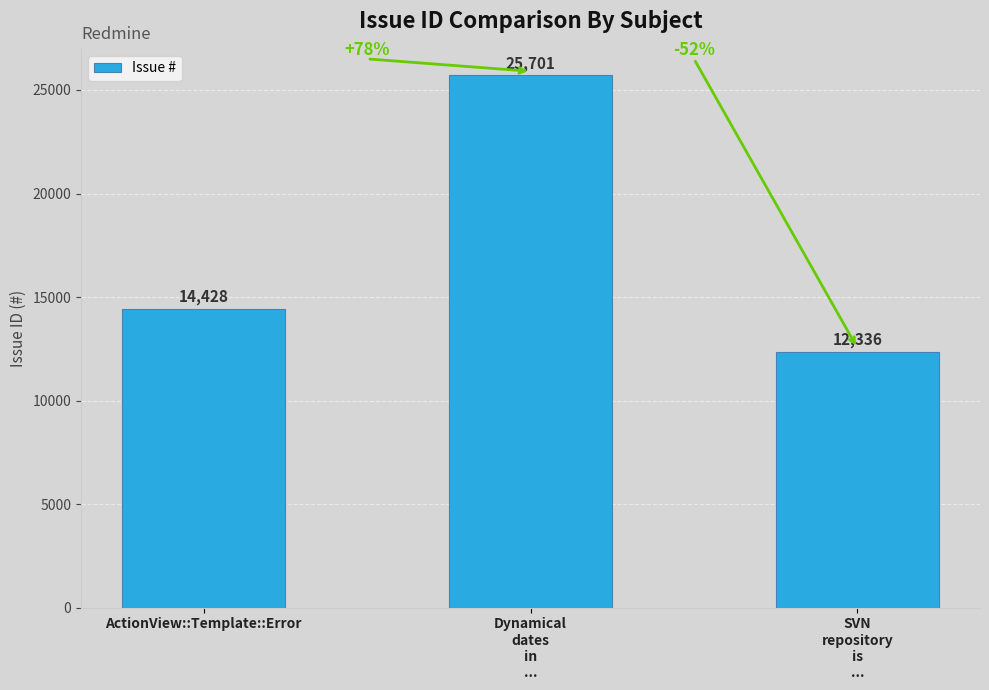

Reading left to right, transcribe all the data shown in this chart.

ActionView::Template::Error=14428	Dynamical
dates
in
...=25701	SVN
repository
is
...=12336